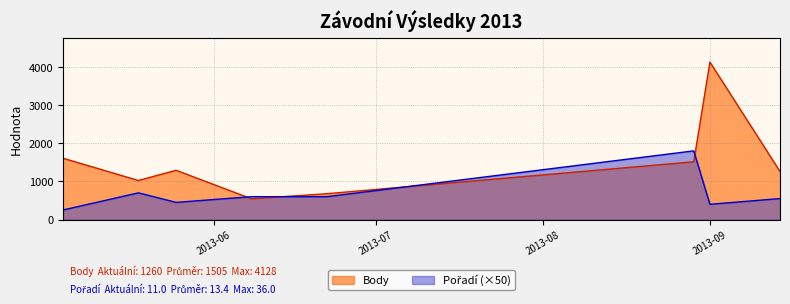

How many interior local valleys does the Pořadí series have?

2